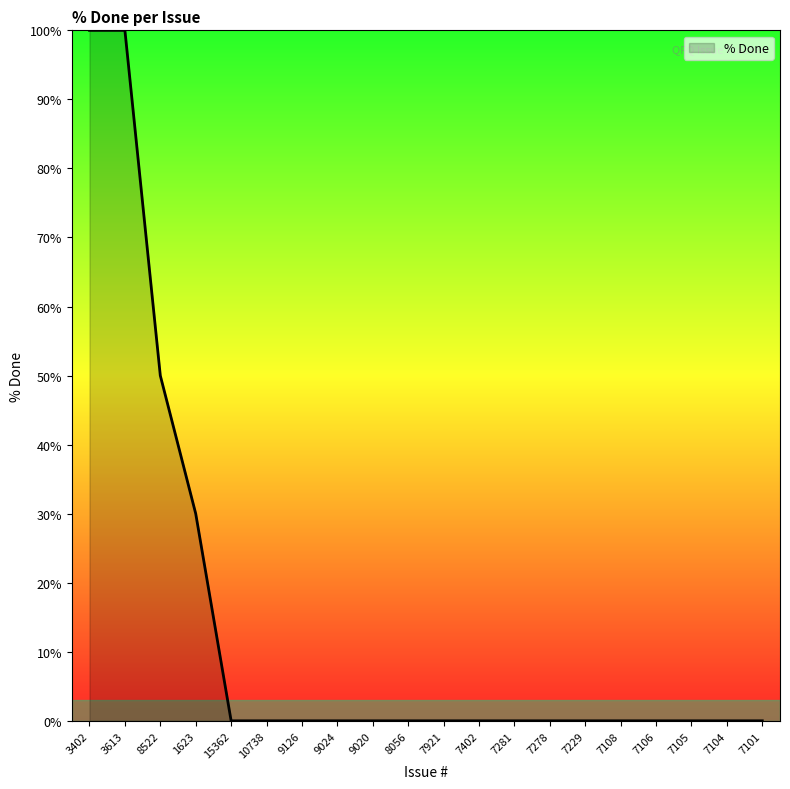

What is the greatest value displayed?

100